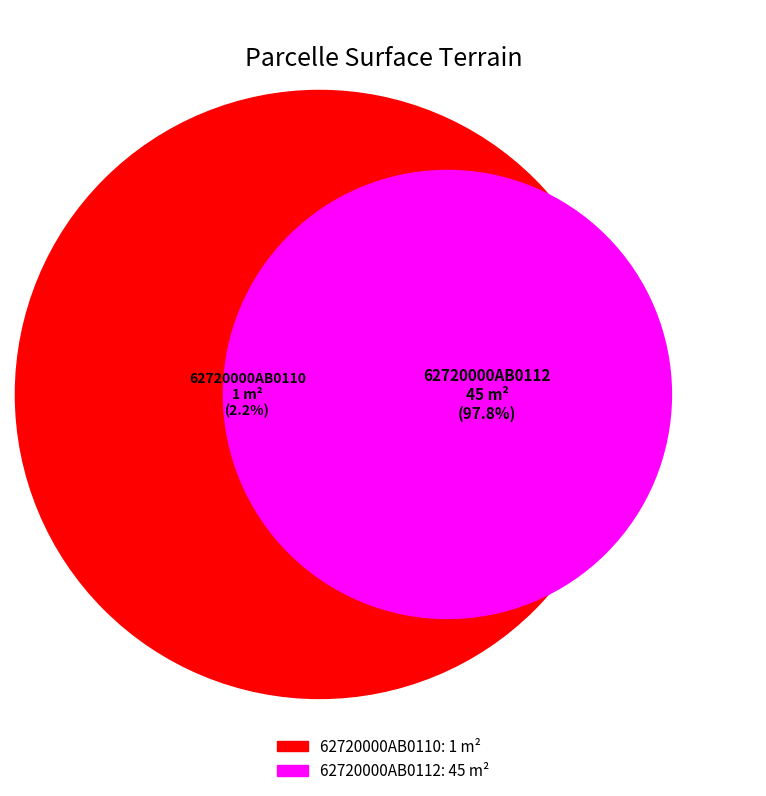

To the nearest percent, what percentage of the pie is 62720000AB0110?

2%